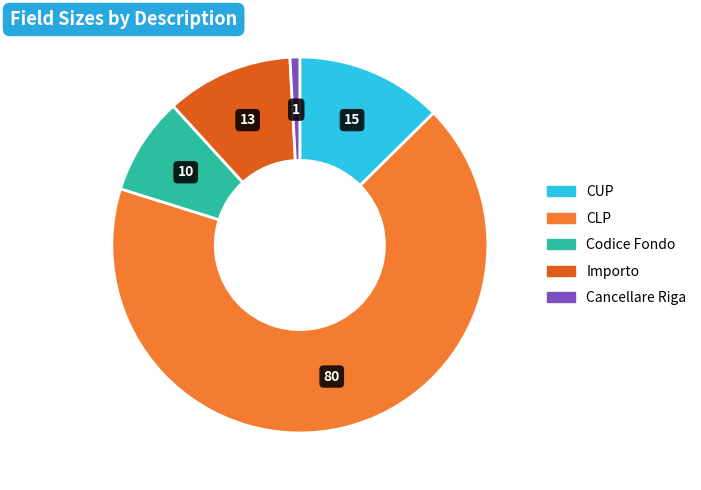

Is the sum of CLP and Cancellare Riga greater than half?

Yes